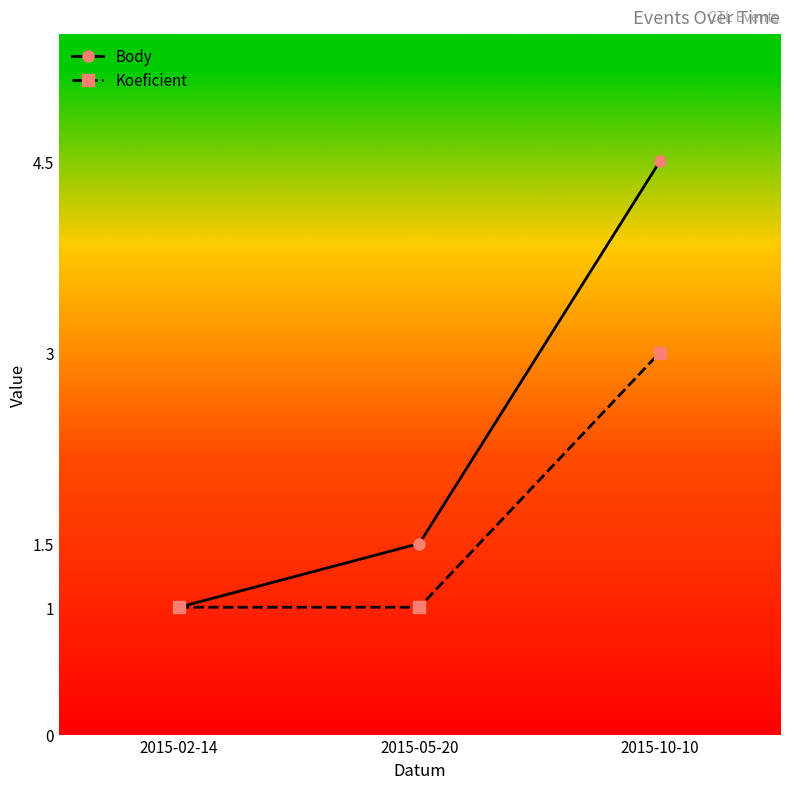

Does the chart have visible grid lines?

No